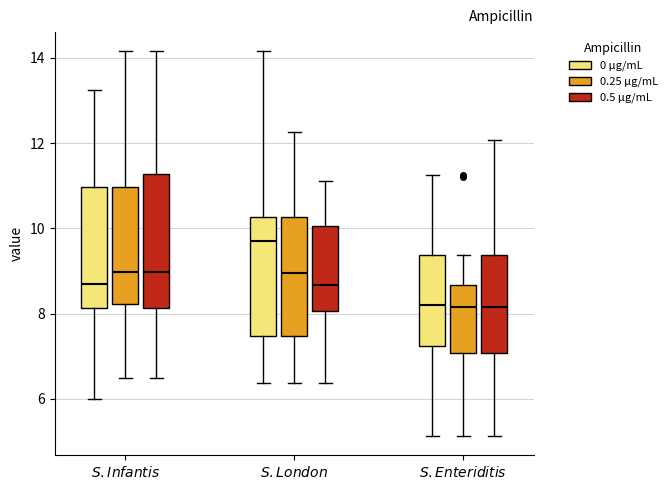

Where is the upper edge of the box for $\it{S. London}$ (0.25 μg/mL) on the y-axis? The values are not printed on the chart, so give them approximately, as read against the axis.

10.2